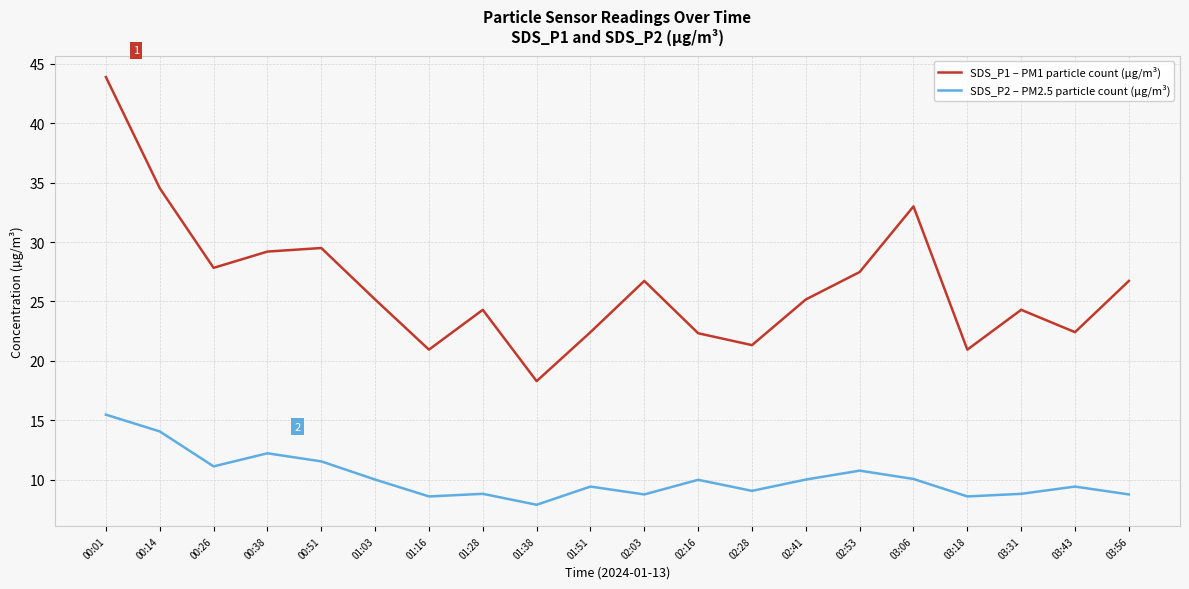

What is the difference between the maximum and minimum values in the SDS_P1 – PM1 particle count (µg/m³) series?

25.6